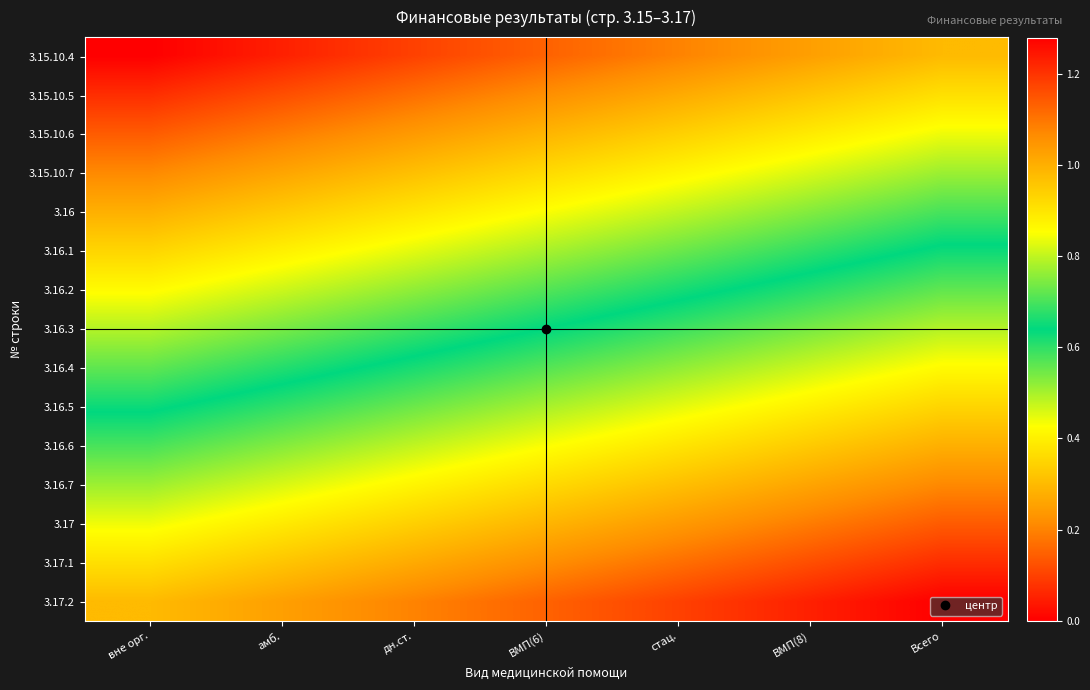

Count the number of data series in this chart.

15